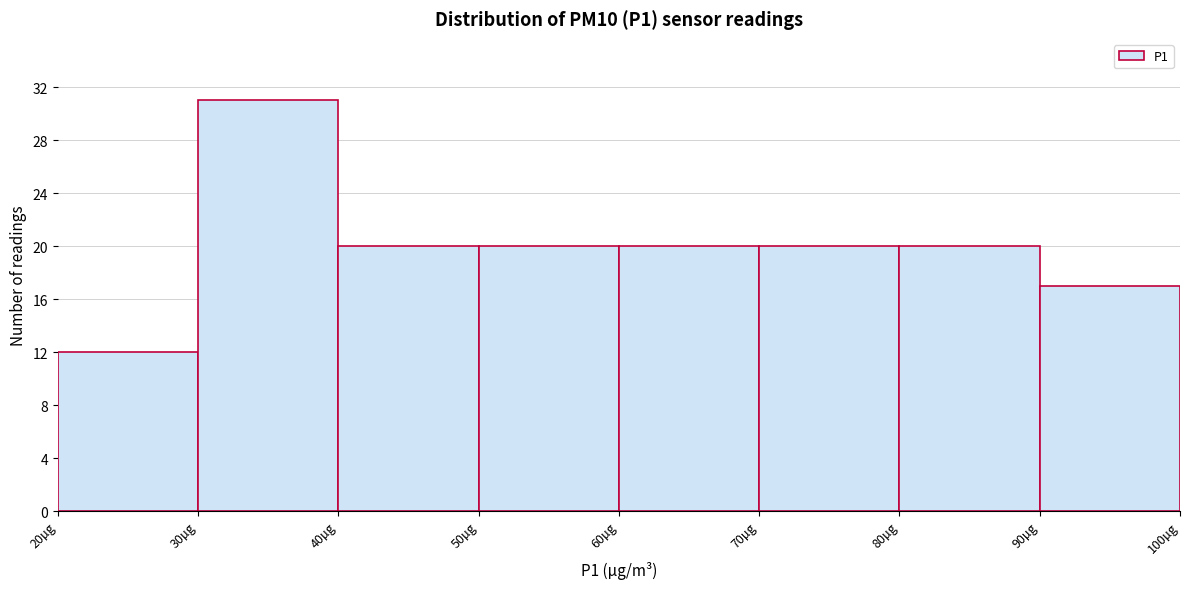

Reading left to right, transcribe this chart: for each bar, give the range it covers on the x-axis and its height. The values are not printed on the chart, so give them approximately, as read against the axis.

20 to 30: 12
30 to 40: 31
40 to 50: 20
50 to 60: 20
60 to 70: 20
70 to 80: 20
80 to 90: 20
90 to 100: 17